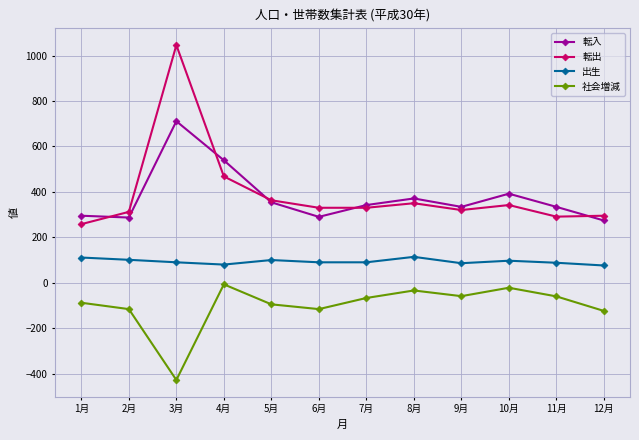

True or false: 社会増減 and 転出 intersect in this chart.

False